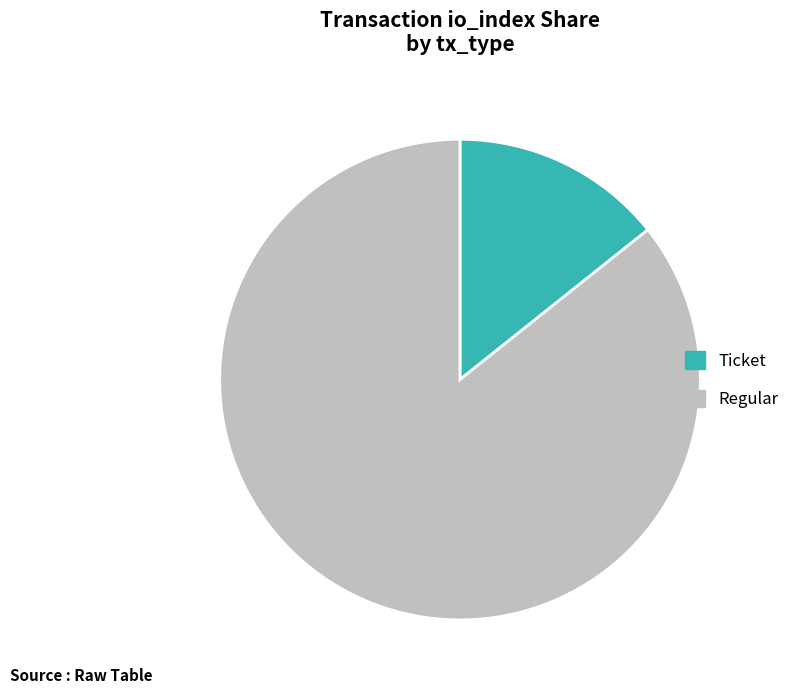

How many segments does this pie chart have?

2